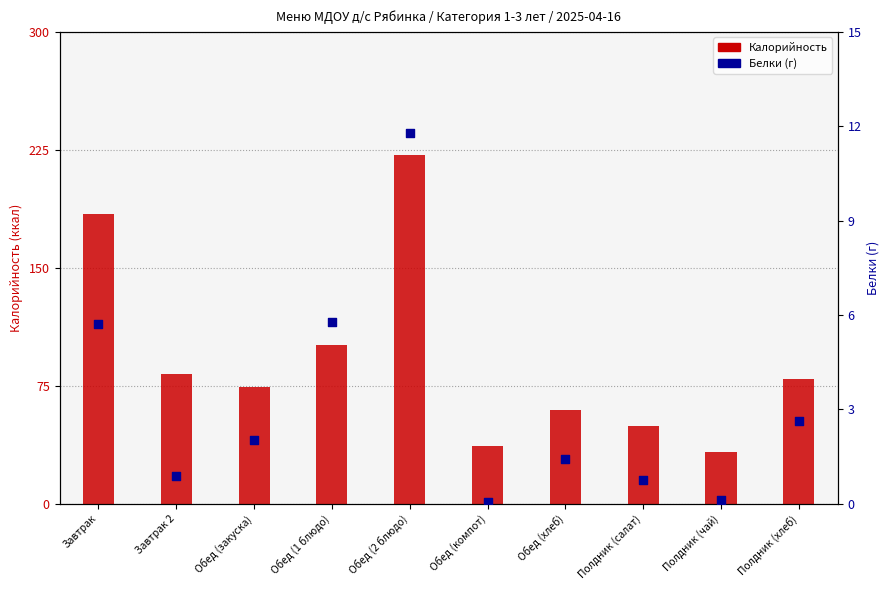

Which series has the largest total across all categories?

Калорийность